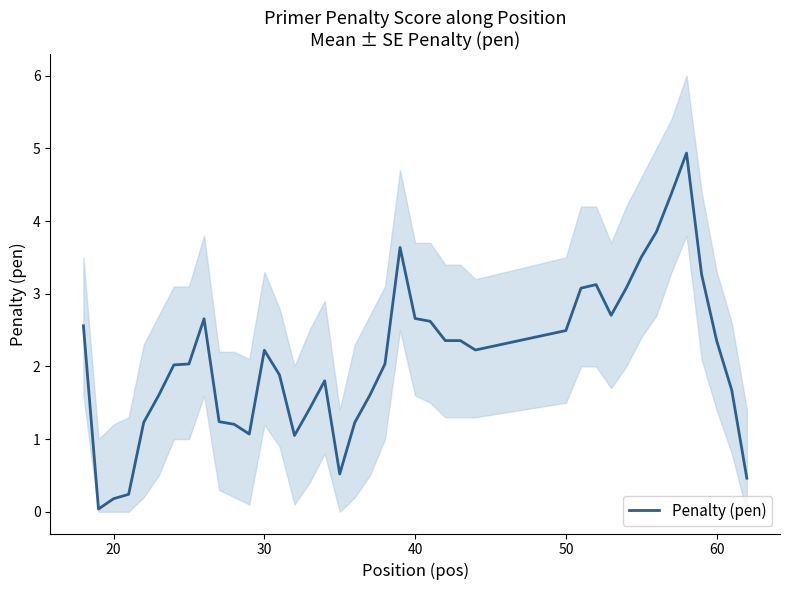

What is the highest value of the Penalty (pen) series?

4.9